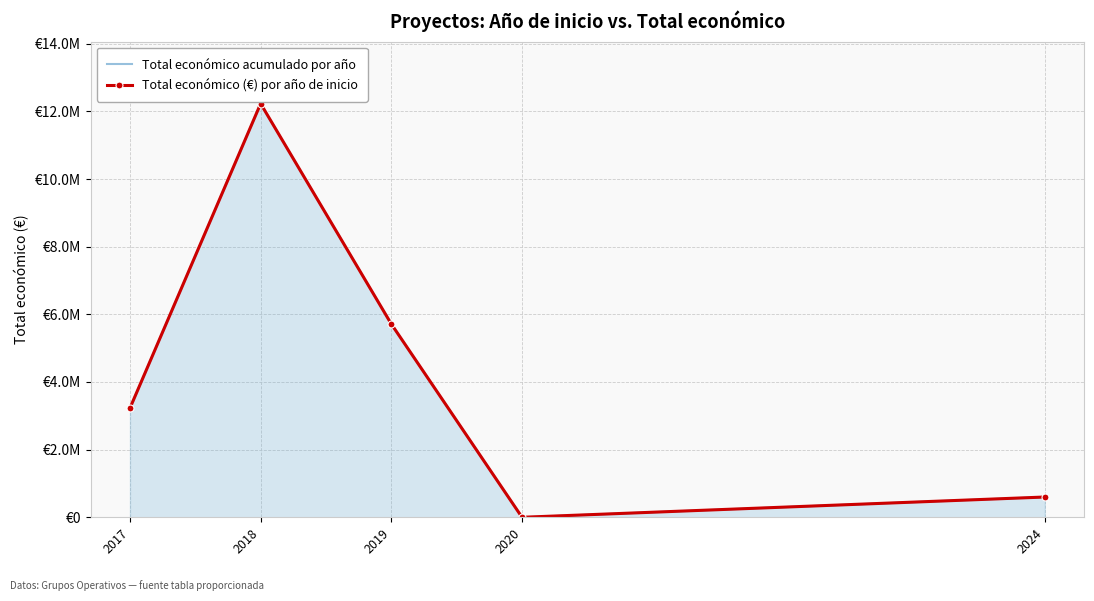

Reading right to left, transcribe all the data shown in this chart.

Total económico acumulado por año: 2024=599262	2020=0	2019=5712536	2018=12229815	2017=3227061
Total económico (€) por año de inicio: 2024=599262	2020=0	2019=5712536	2018=12229815	2017=3227061